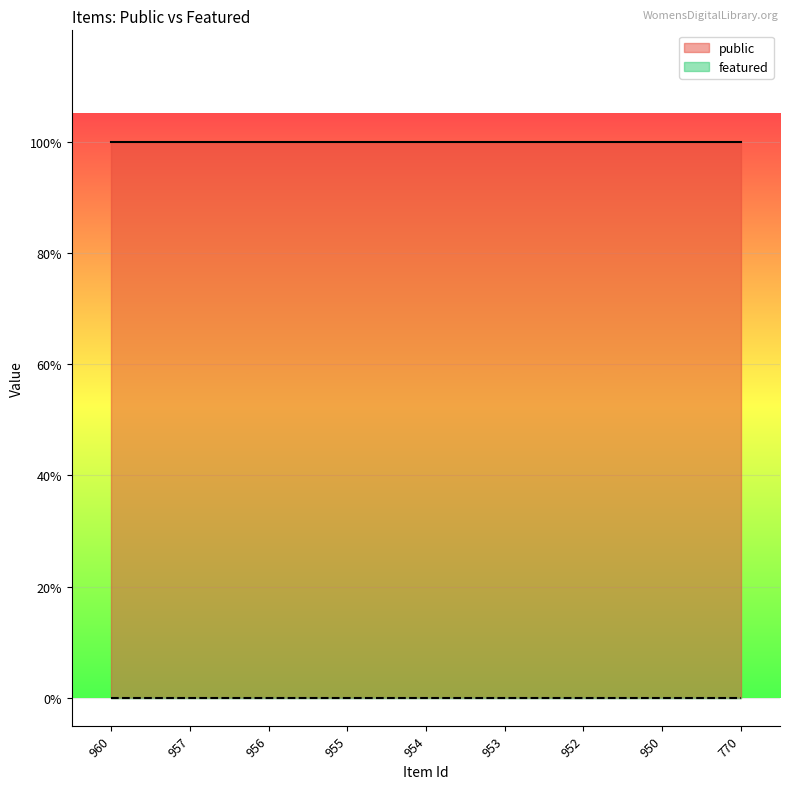

What value does the public series have at 957?

1